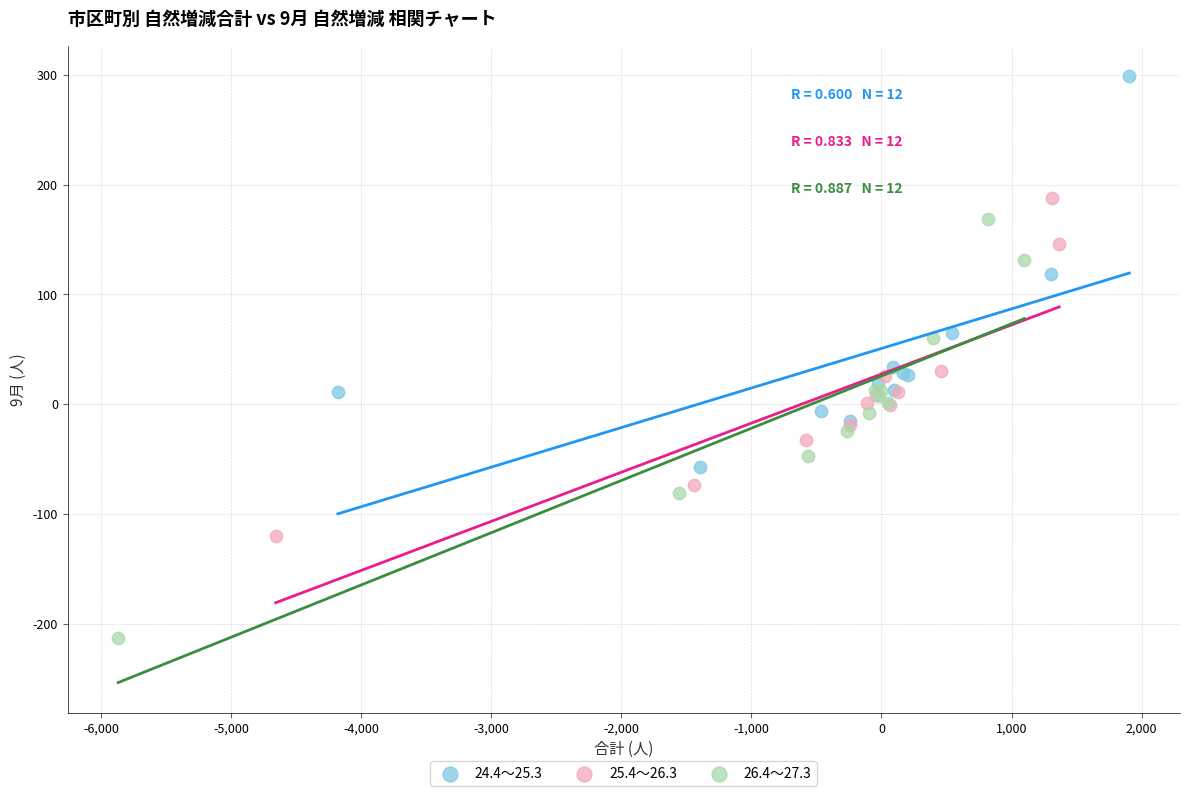

Which series reaches the maximum Y coordinate?

24.4～25.3